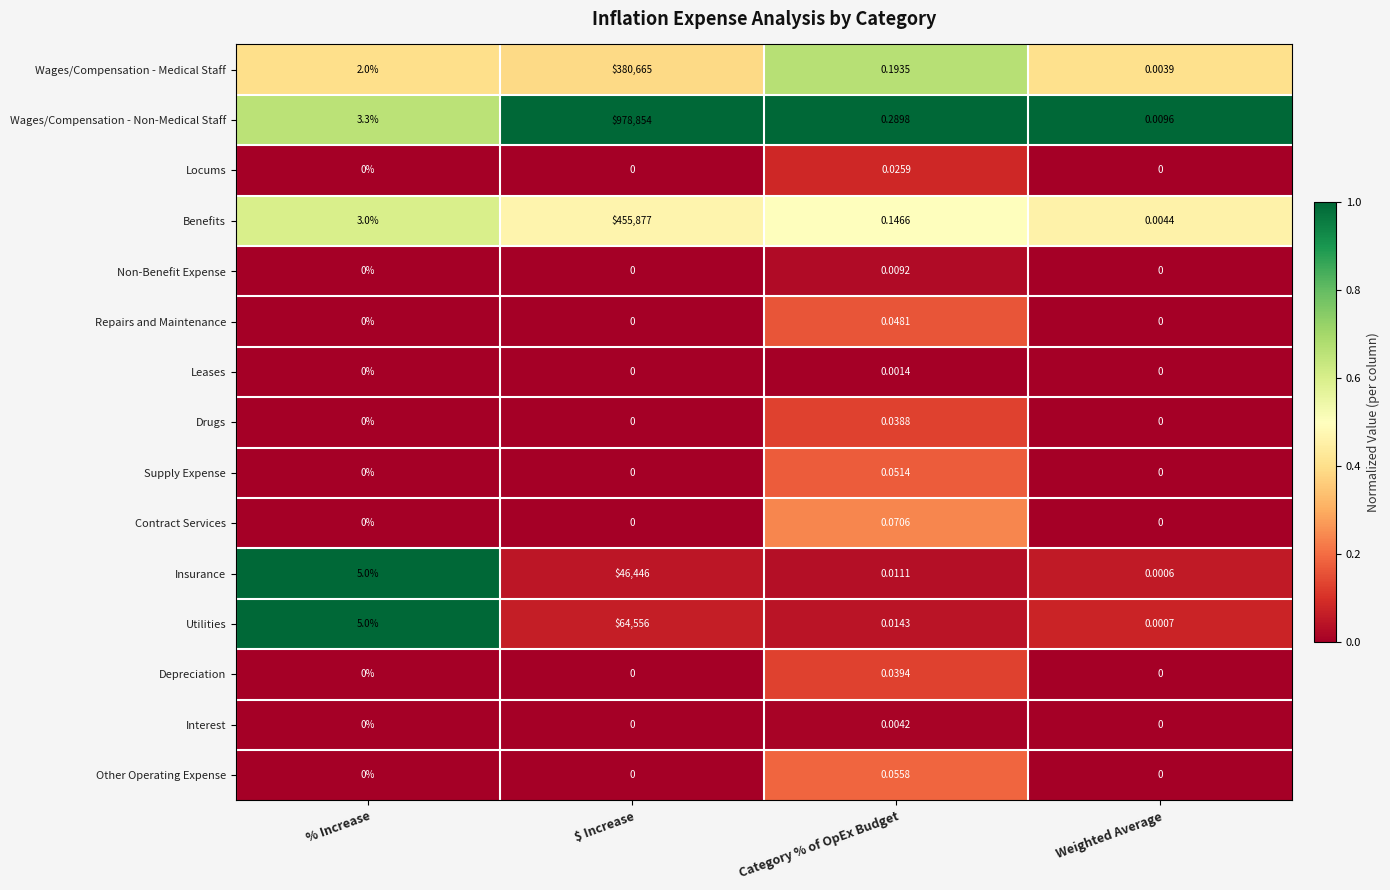

At how many categories does at least one series exceed 0?

4